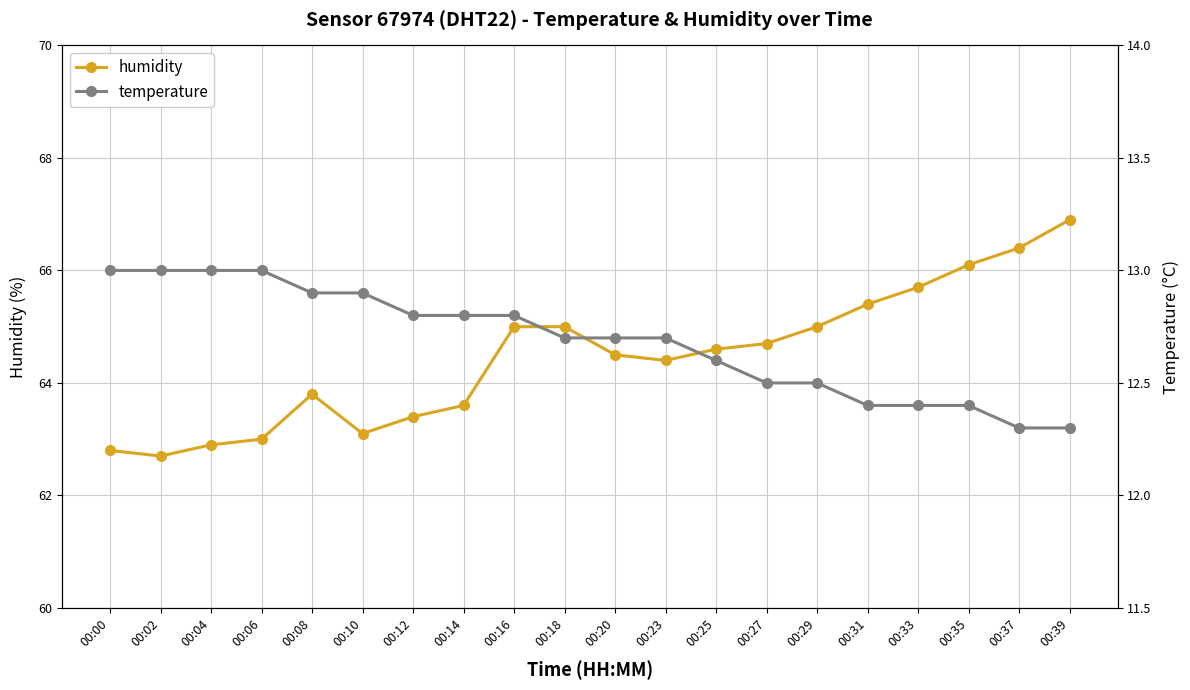

Which series has the largest total across all categories?

humidity